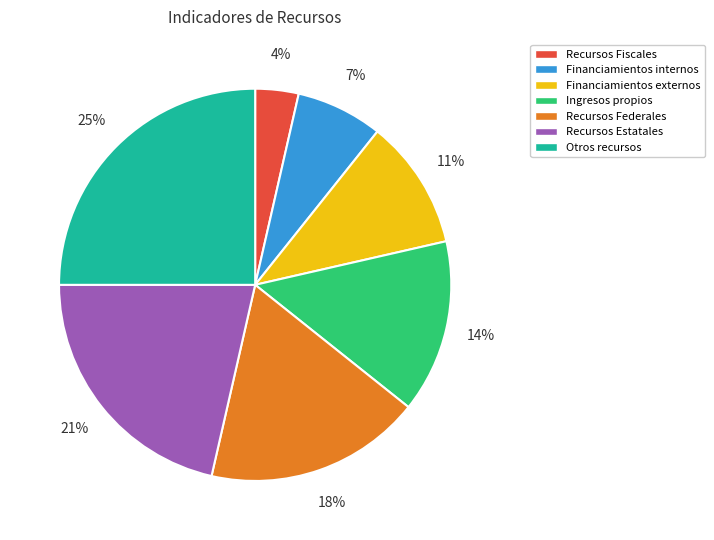

To the nearest percent, what is the average slice percentage?

14%